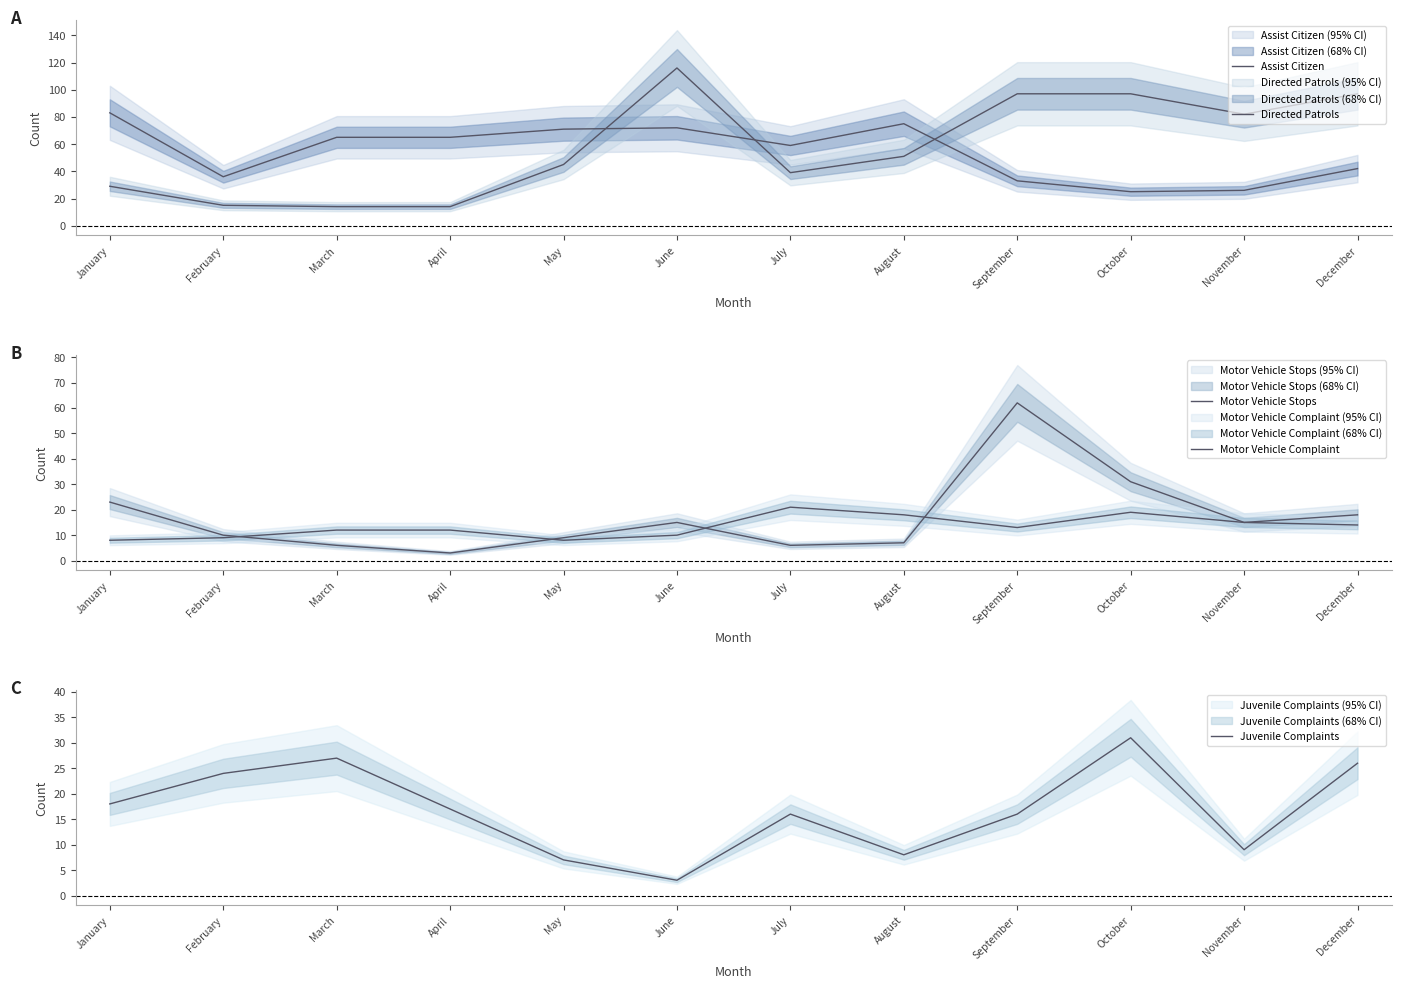

What are all the series names shown in the legend?

Assist Citizen, Directed Patrols, Motor Vehicle Stops, Motor Vehicle Complaint, Juvenile Complaints